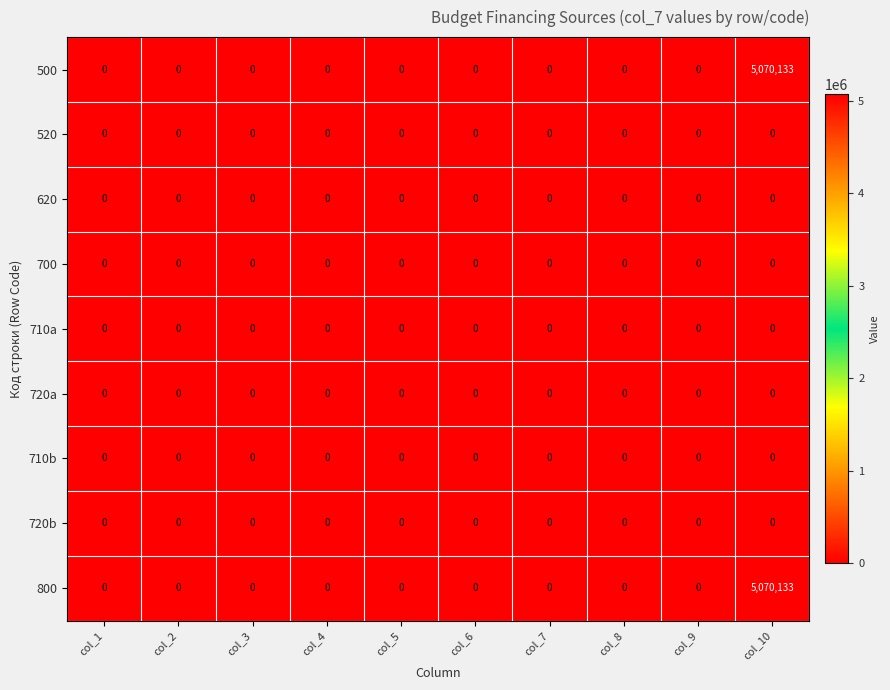

The 720a series shows 0 at col_3. True or false?

True